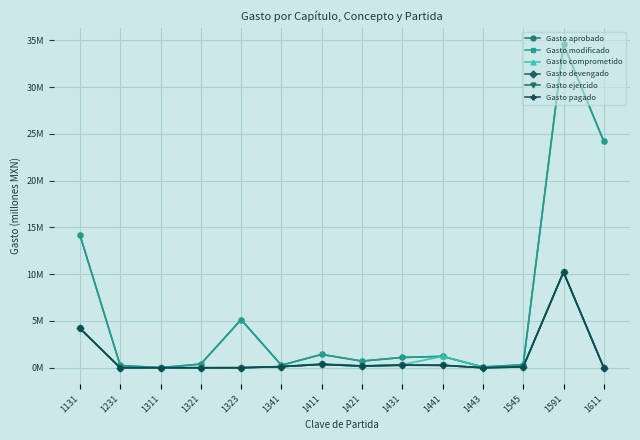

Which series has the largest range (max minus min)?

Gasto aprobado